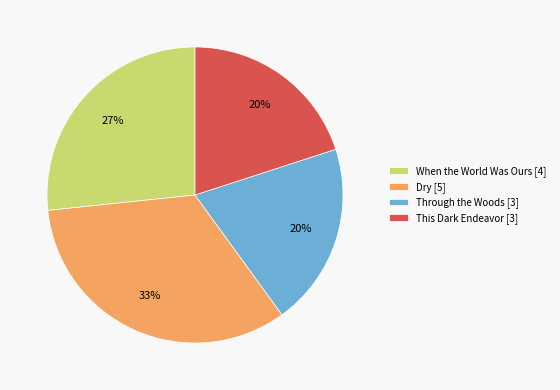

To the nearest percent, what percentage of the pie is This Dark Endeavor?

20%